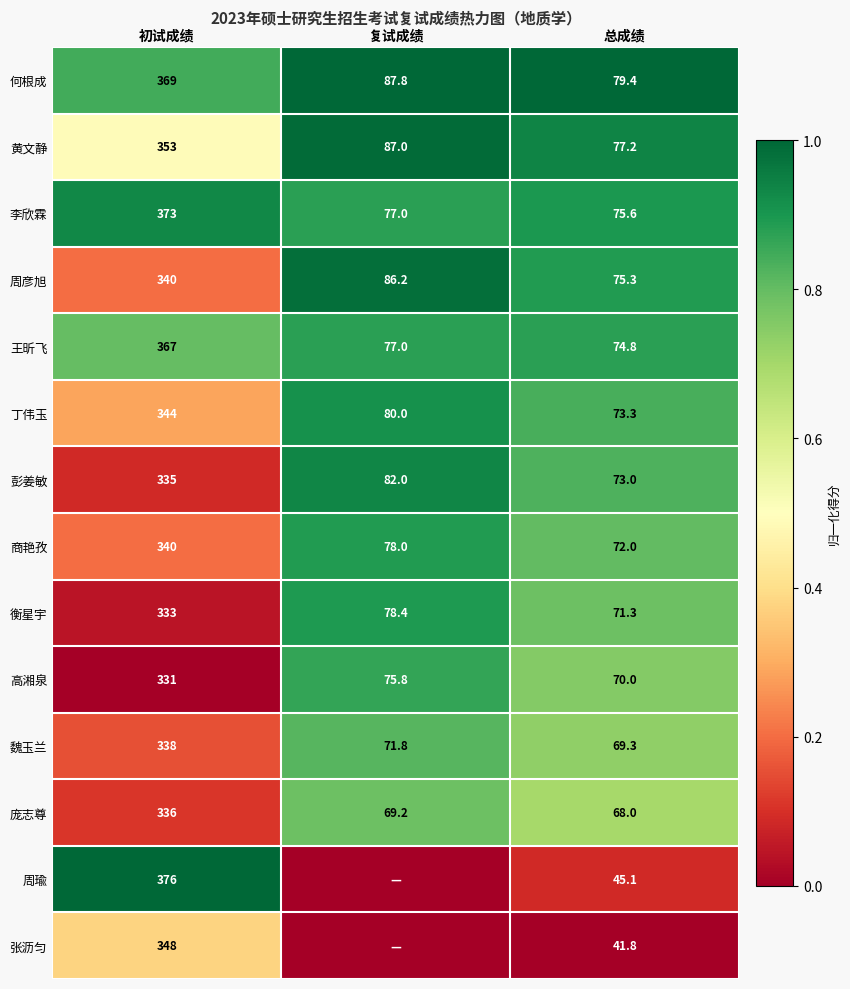

What is the total value across all series at 总成绩?

966.1